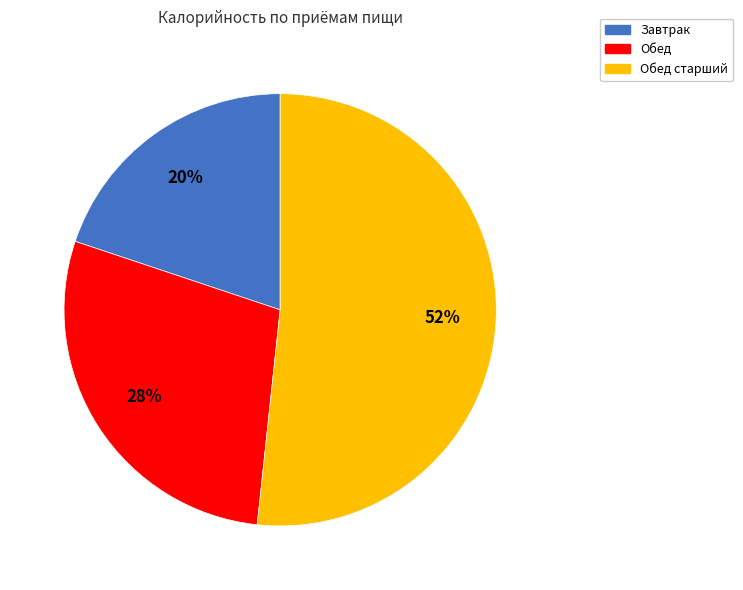

Is there a majority slice in this chart?

Yes